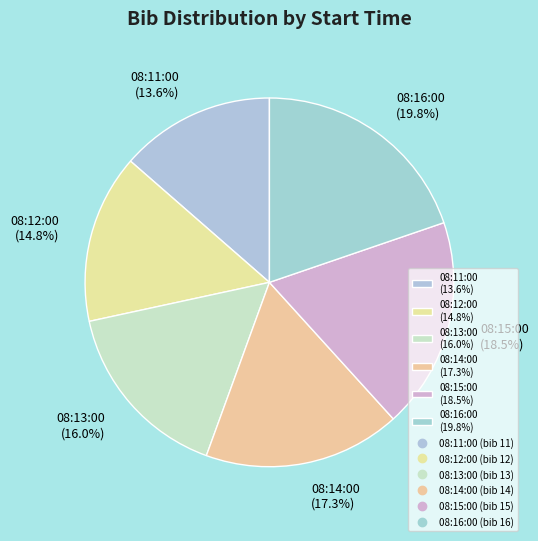

To the nearest percent, what percentage of the pie is 08:16:00?

20%